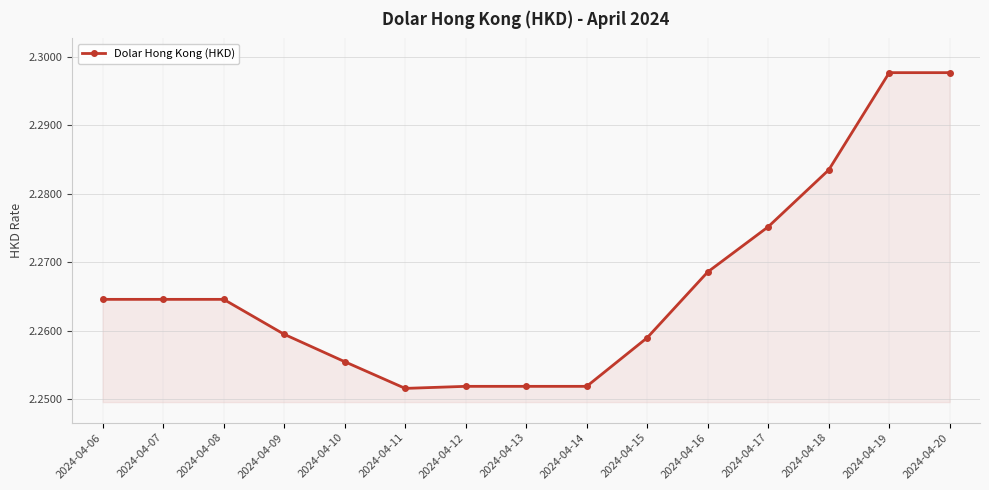

What is the sum of the values at 2024-04-11 and 2024-04-13?

4.5